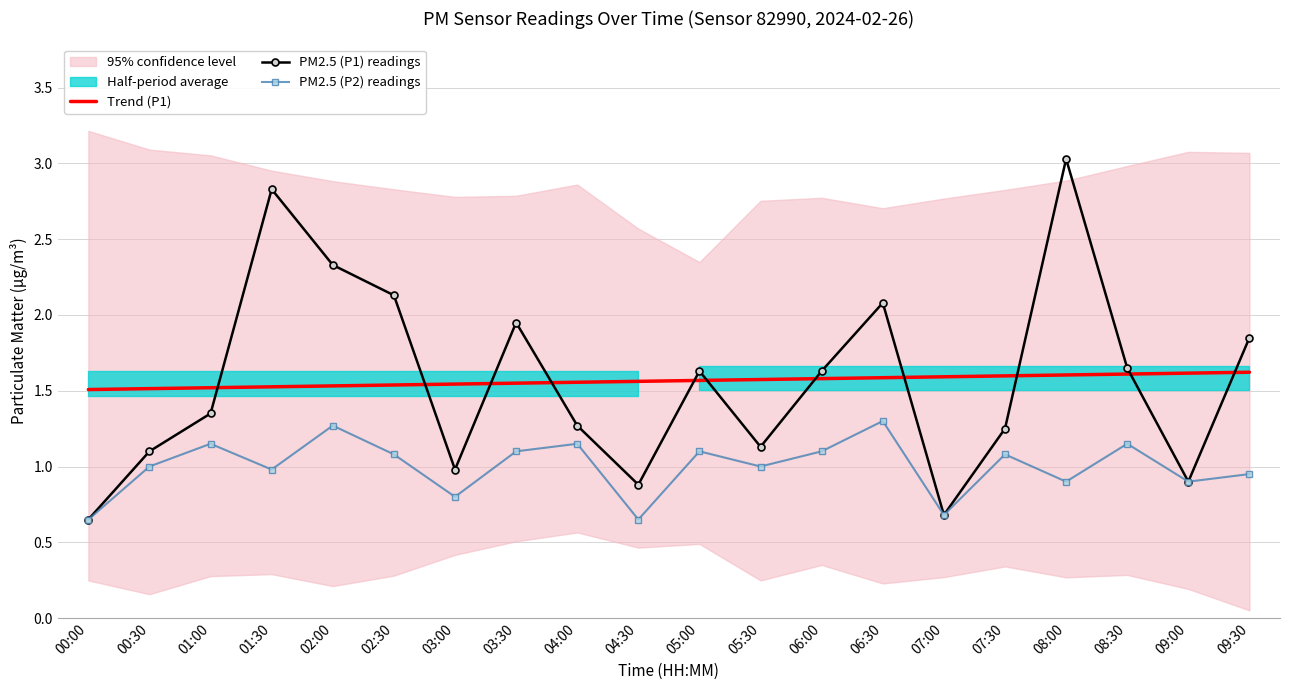

What is the difference between the maximum and minimum values in the PM2.5 (P1) readings series?

2.4